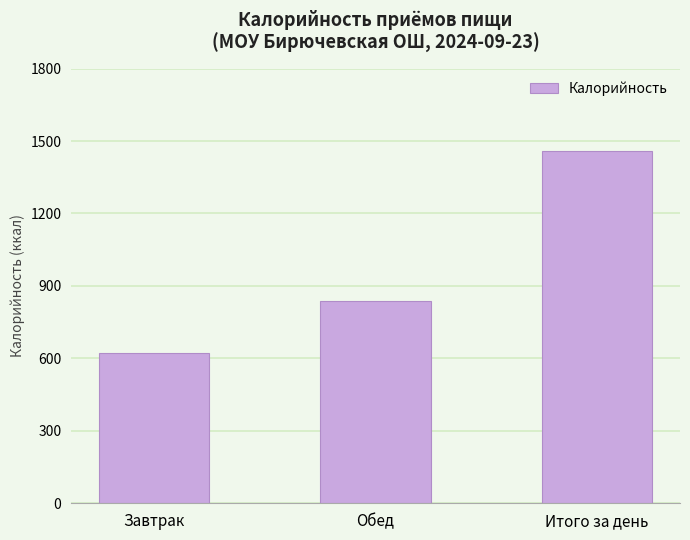

What is the difference between the values at Обед and Завтрак?

215.5